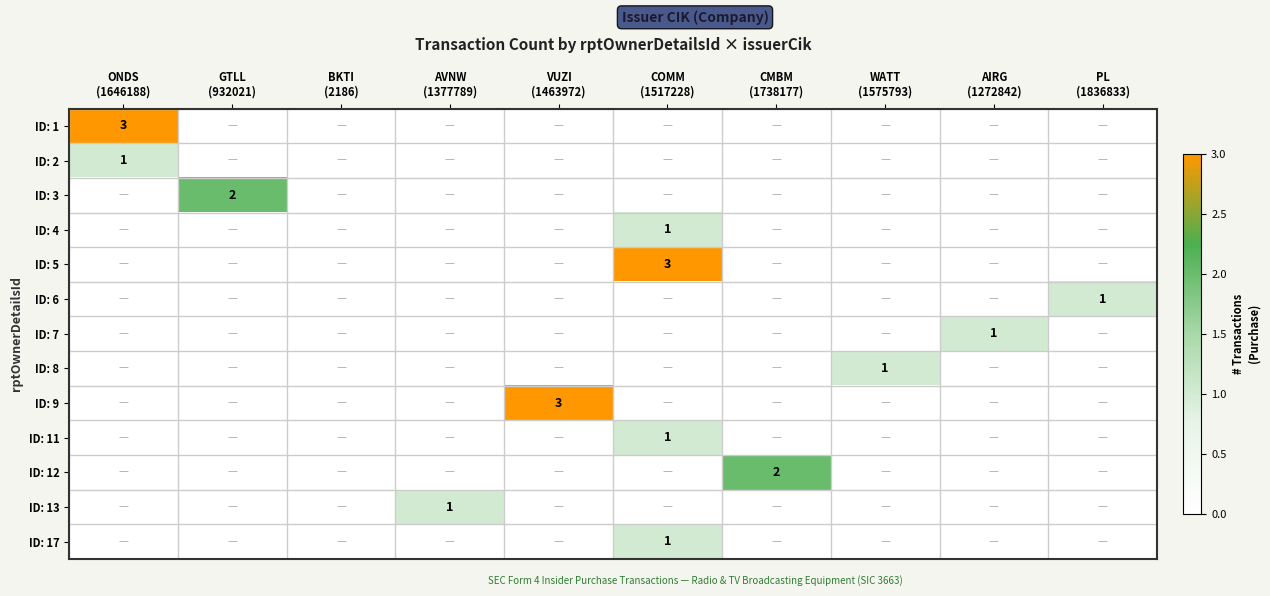

Which series has the largest range (max minus min)?

ID: 1